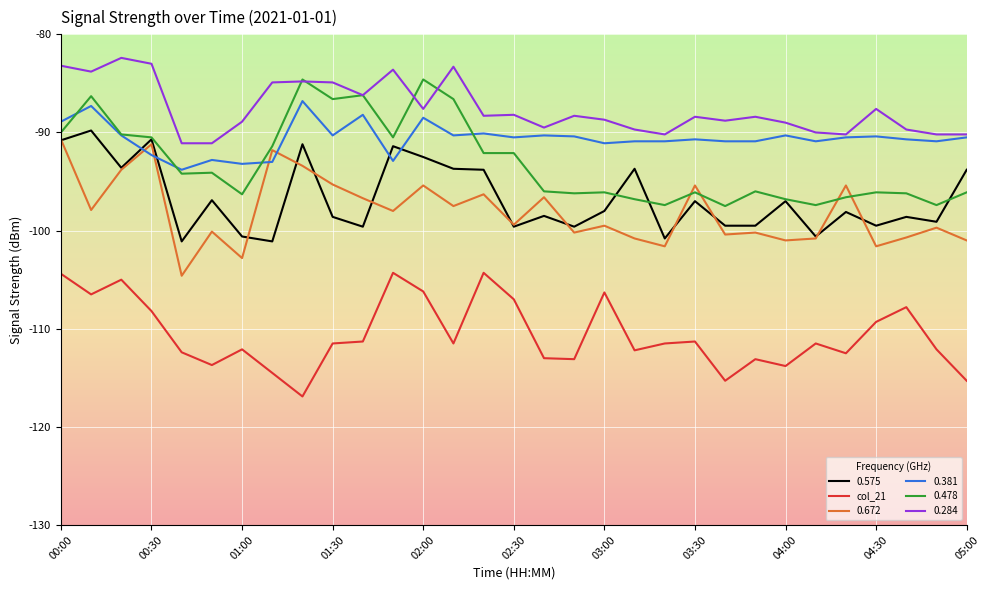

True or false: 0.575 and col_21 intersect in this chart.

False